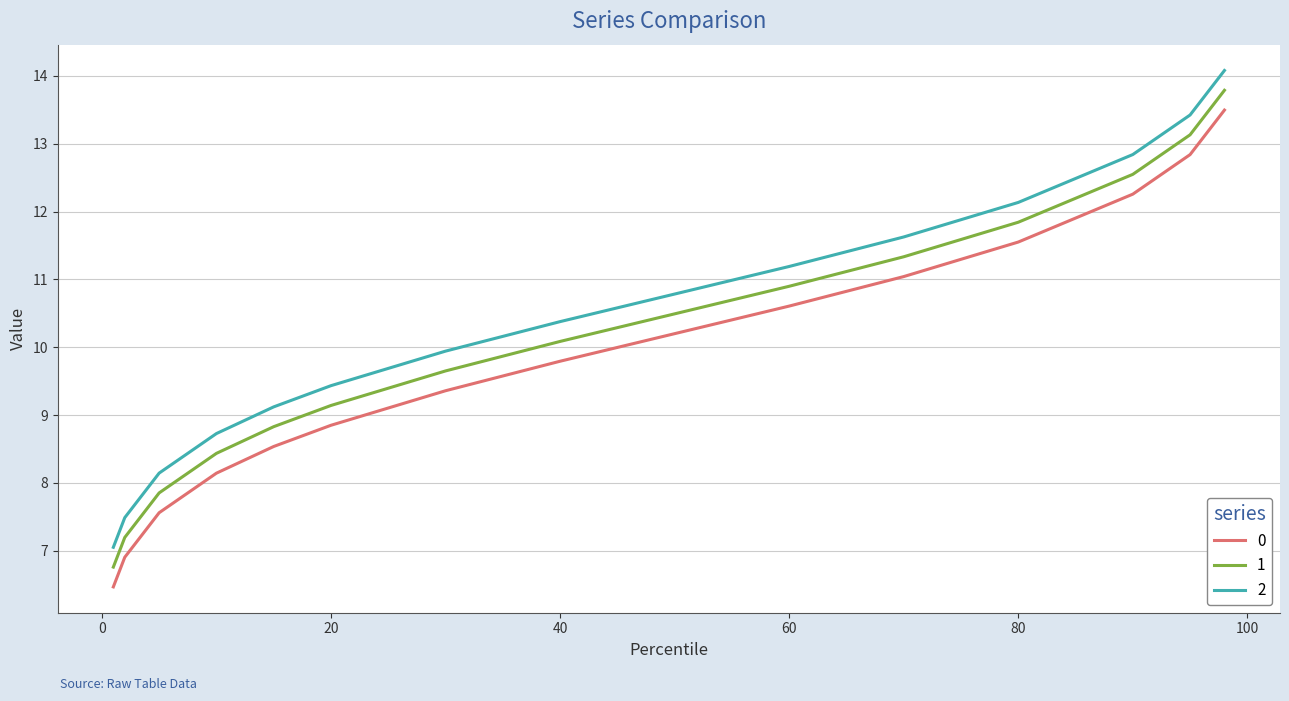

What is the maximum value for 1?

13.8